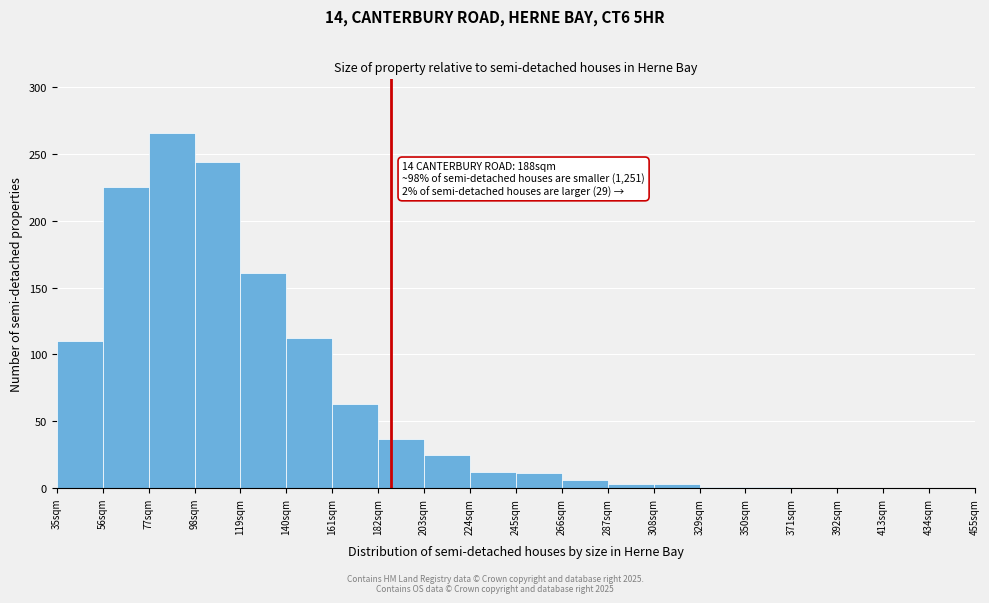

Over which range of the x-axis is the bar tallest?

77 to 98